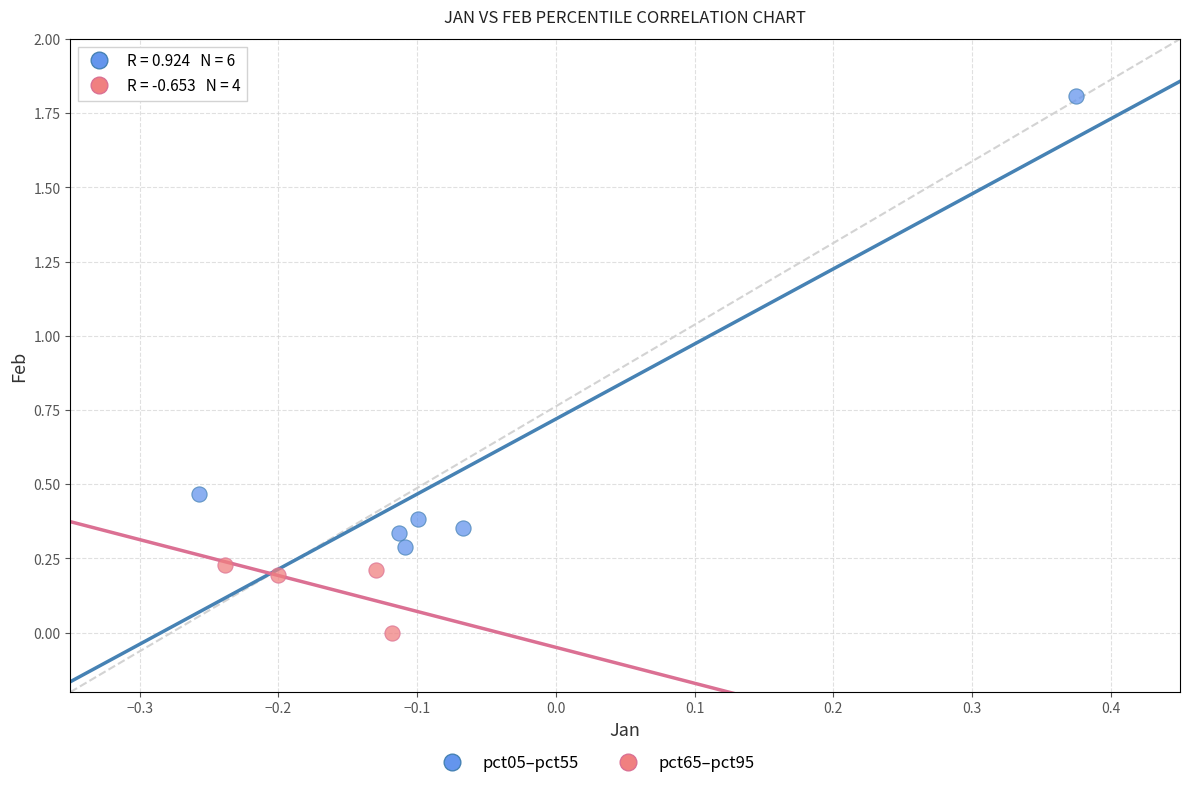

Which series has the widest spread of Y values?

pct05–pct55